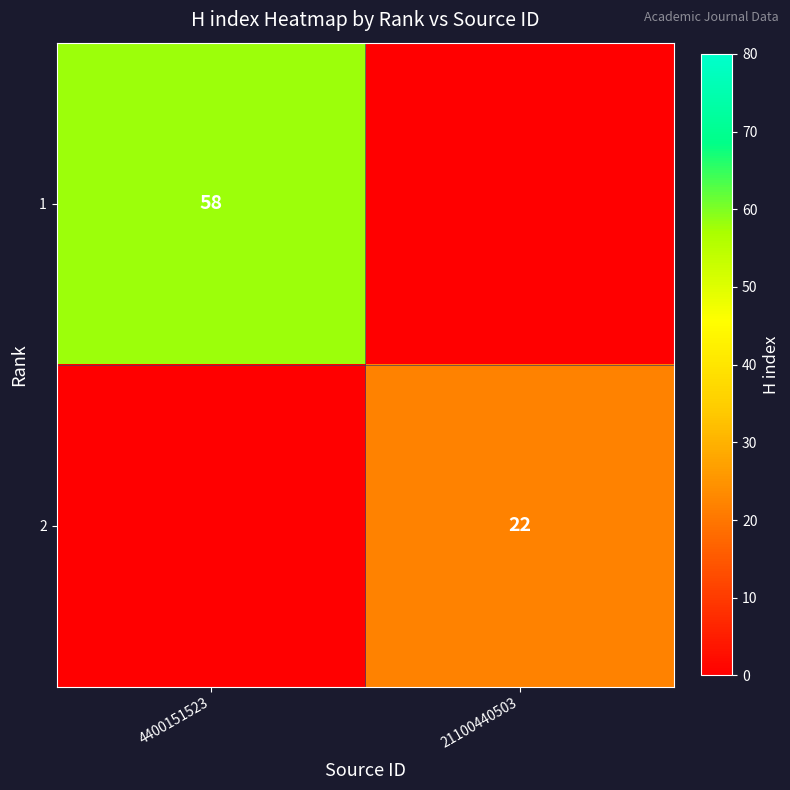

True or false: 1 has a value of 88 at 4400151523.

False